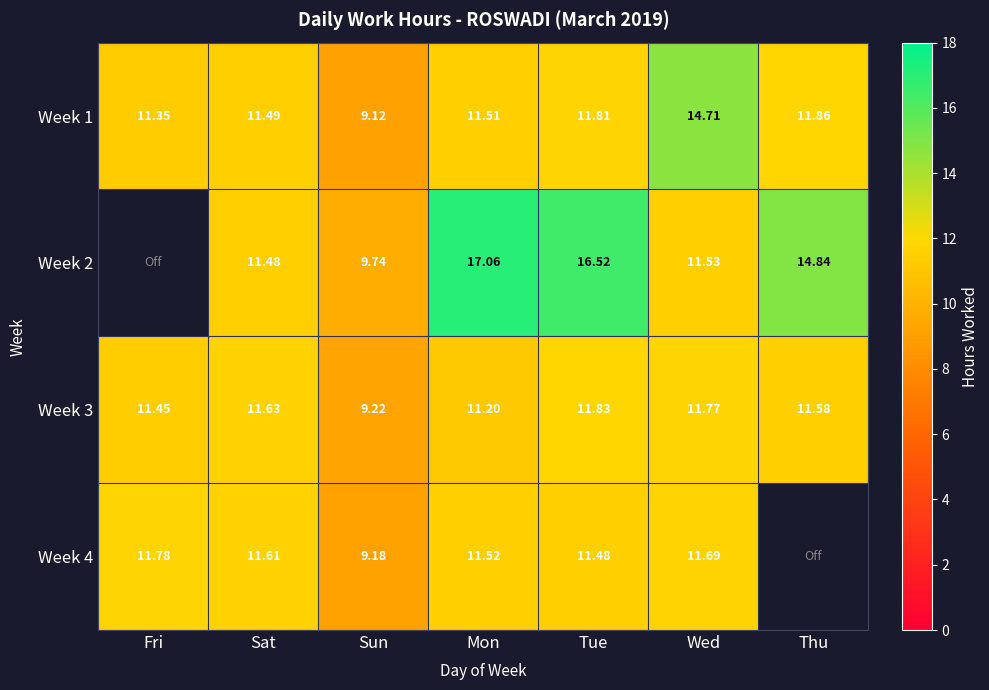

Rank the categories by Week 3 value from lowest to highest.

Sun, Mon, Fri, Thu, Sat, Wed, Tue